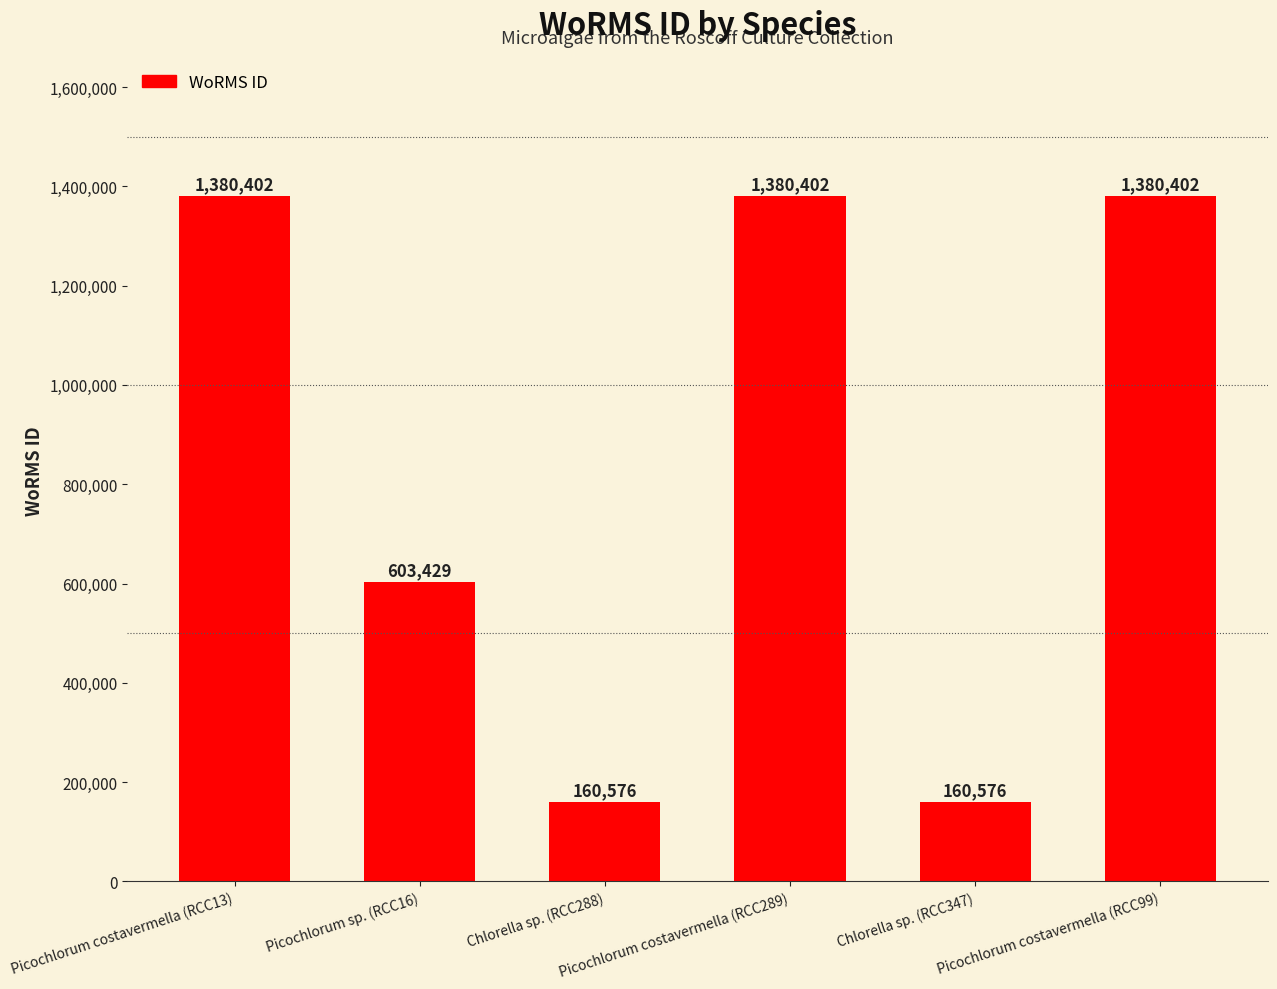

Reading left to right, transcribe all the data shown in this chart.

Picochlorum costavermella (RCC13)=1380402	Picochlorum sp. (RCC16)=603429	Chlorella sp. (RCC288)=160576	Picochlorum costavermella (RCC289)=1380402	Chlorella sp. (RCC347)=160576	Picochlorum costavermella (RCC99)=1380402